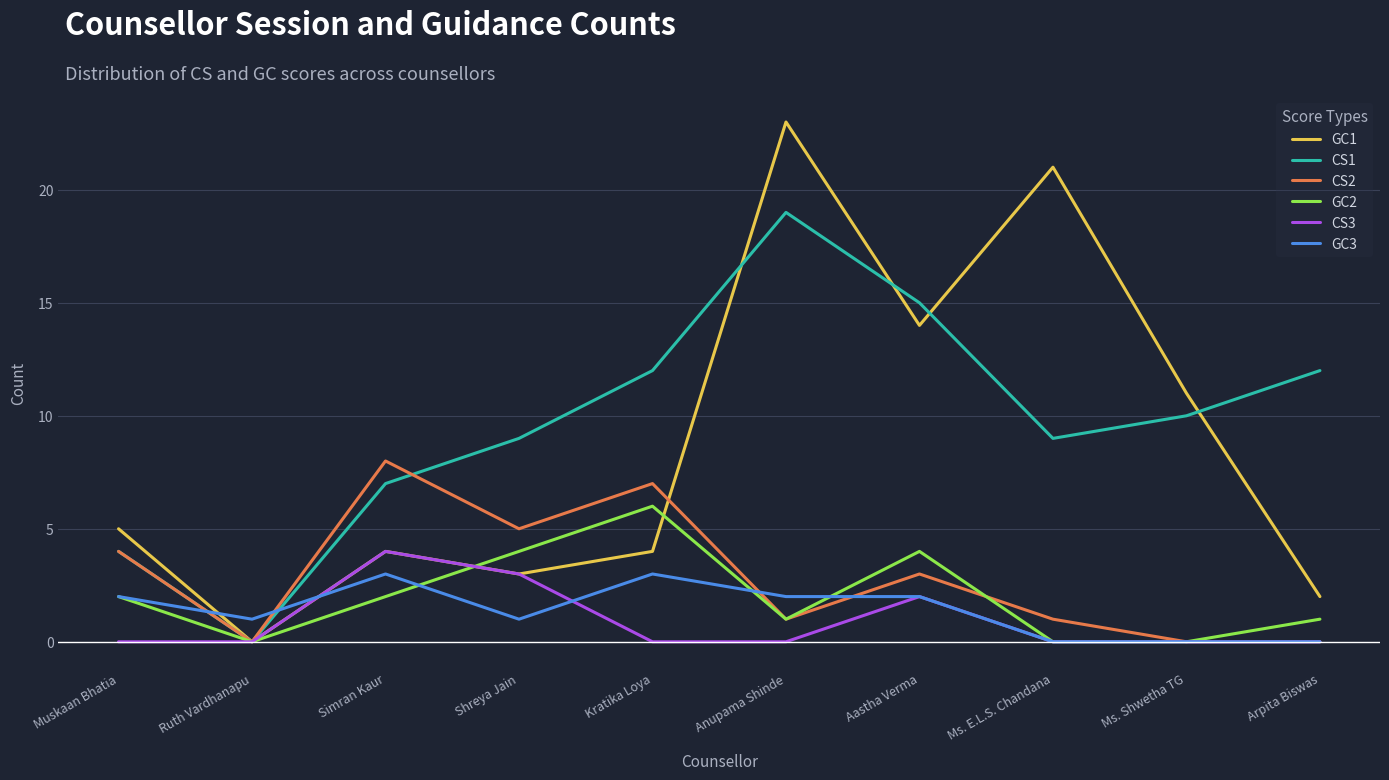

Reading left to right, extract all data points from this chart.

GC1: 5	0	4	3	4	23	14	21	11	2
CS1: 4	0	7	9	12	19	15	9	10	12
CS2: 4	0	8	5	7	1	3	1	0	0
GC2: 2	0	2	4	6	1	4	0	0	1
CS3: 0	0	4	3	0	0	2	0	0	0
GC3: 2	1	3	1	3	2	2	0	0	0